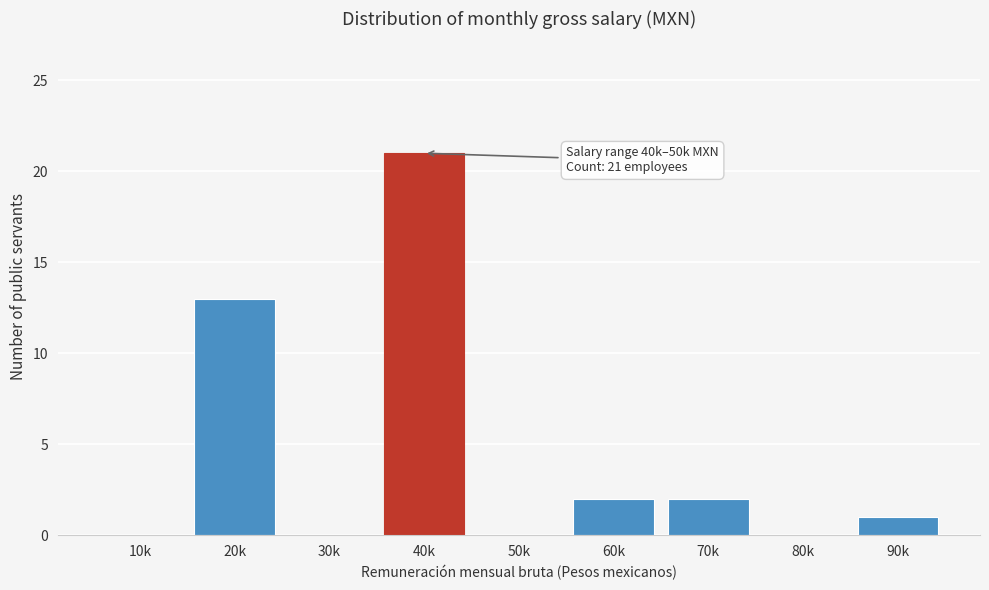

Reading right to left, transcribe all the data shown in this chart.

90k=1	80k=0	70k=2	60k=2	50k=0	40k=21	30k=0	20k=13	10k=0